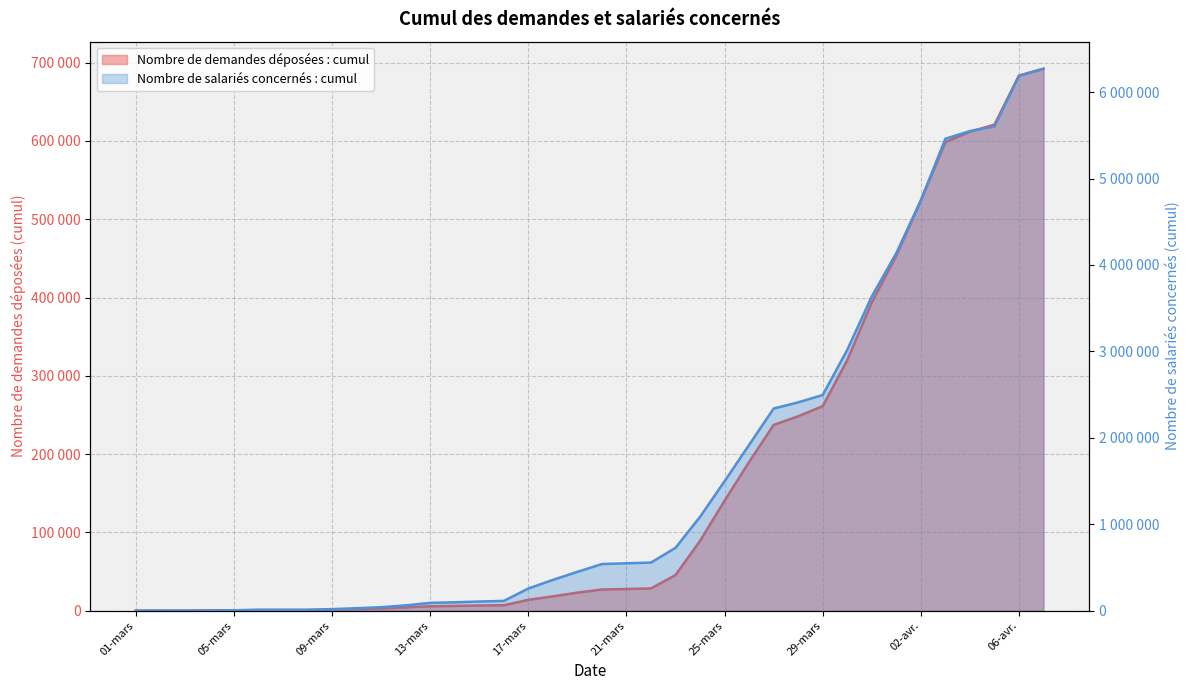

At which category is the sum across all series the highest?

07-avr.